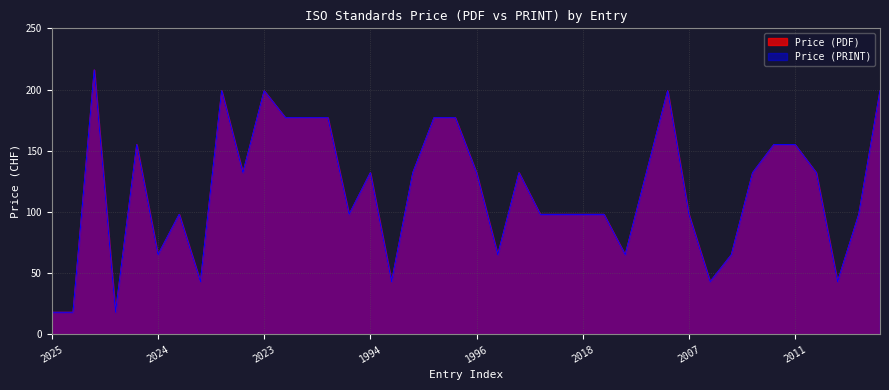

How many Price (PRINT) values are between 65 and 177?

28